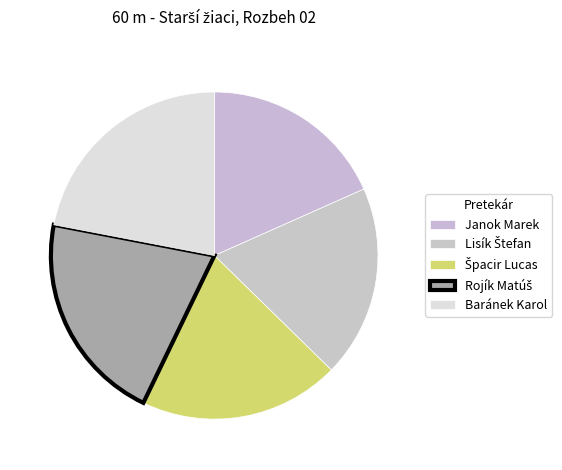

How many segments does this pie chart have?

5